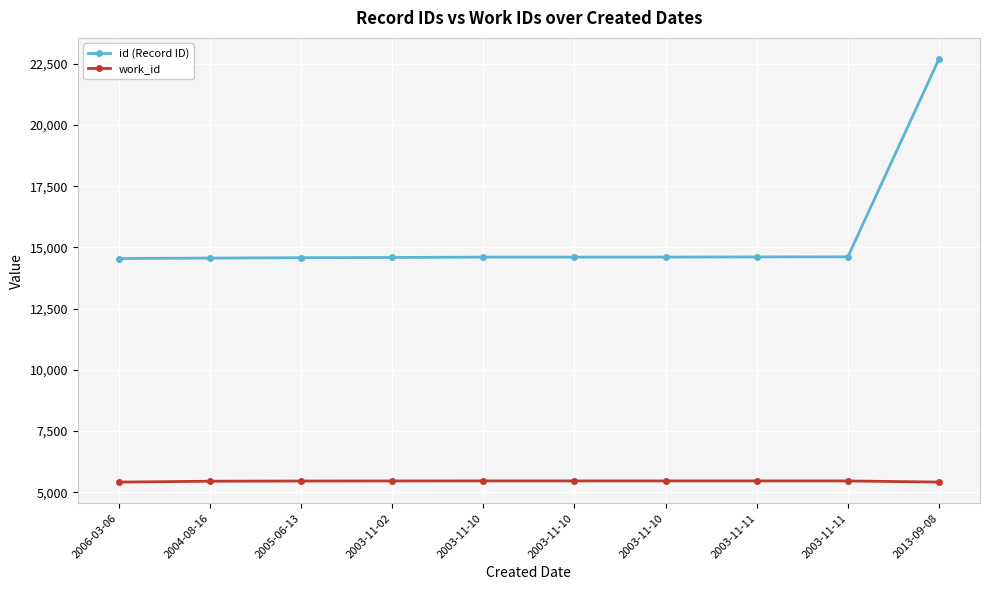

What is the label of the 10th point from the left?

2013-09-08